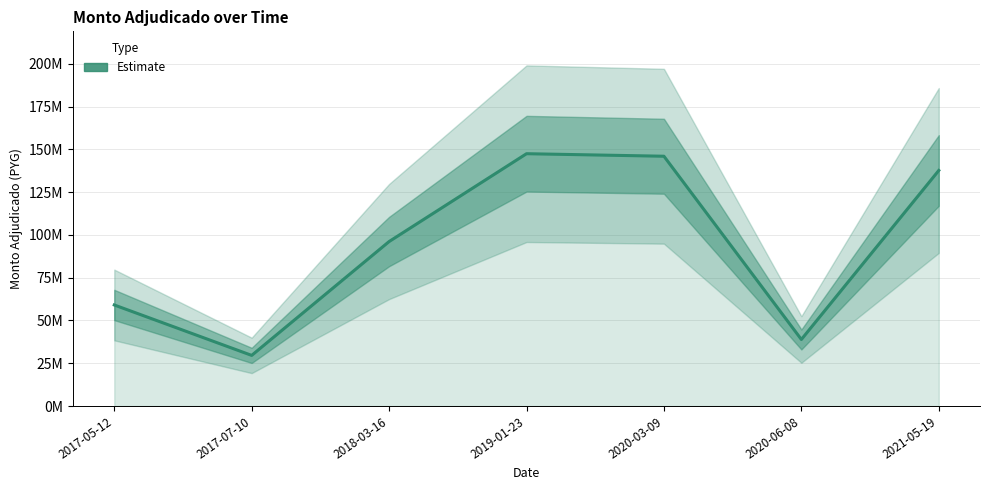

Does the chart display data point markers on the line(s)?

No